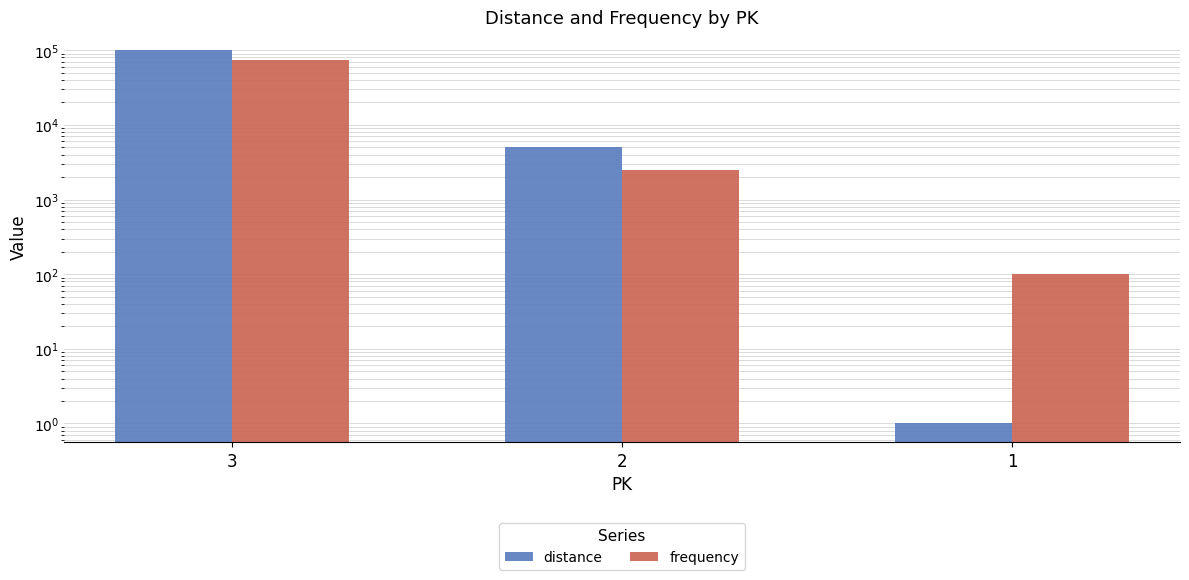

The frequency series shows 30 at 1. True or false?

False